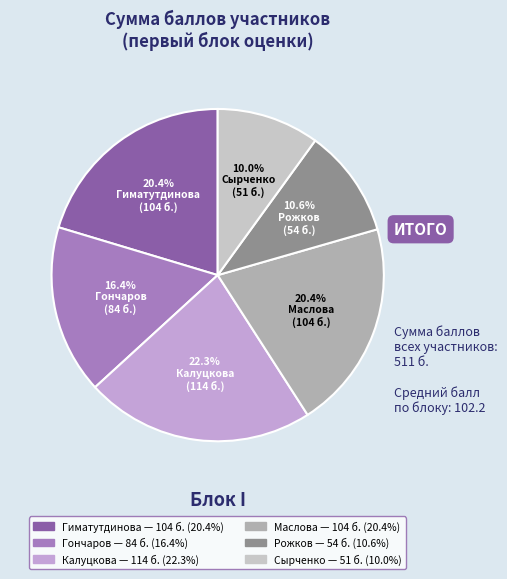

What percentage is the Сырченко slice, to the nearest percent?

10%